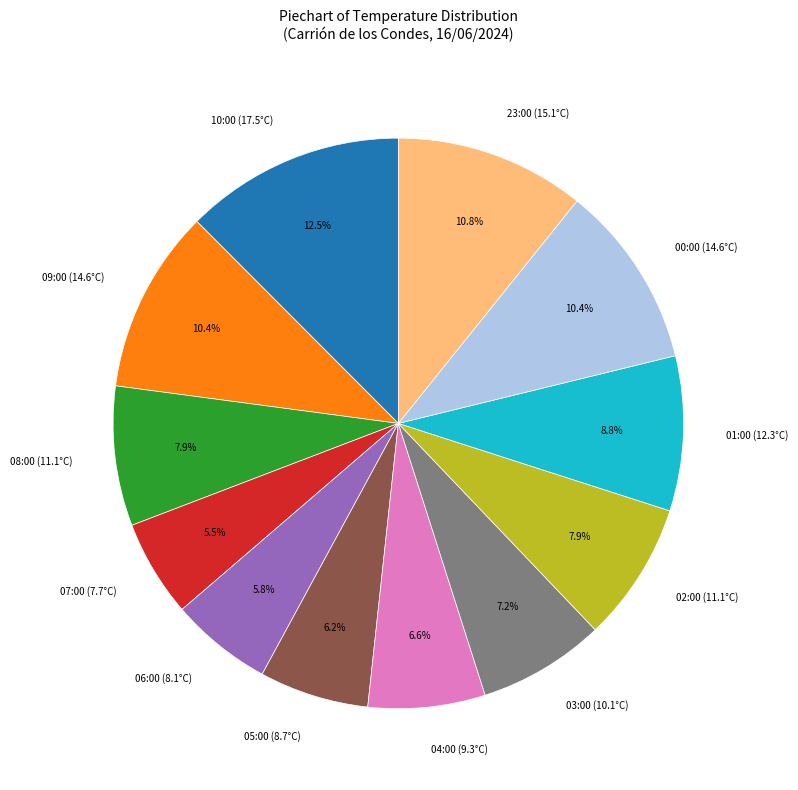

How many slices are in this pie chart?

12